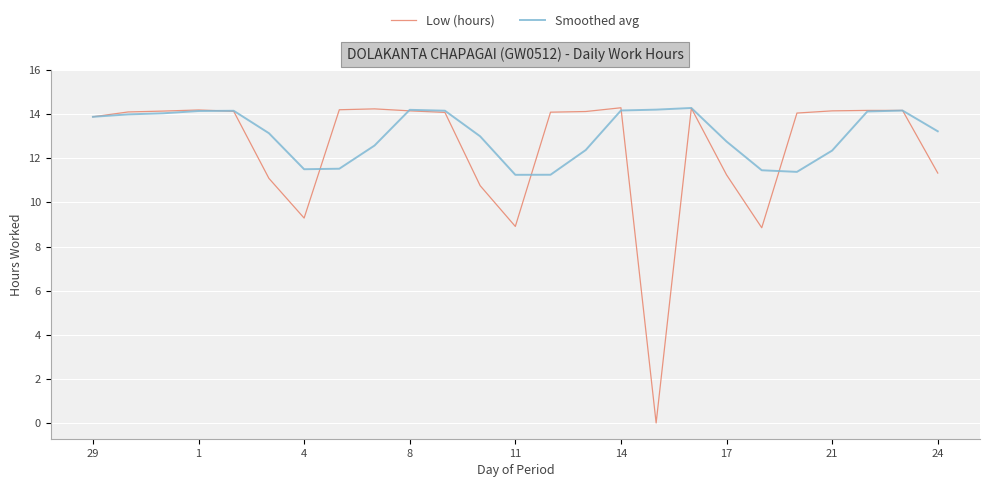

What is the maximum value for Smoothed avg?

14.3